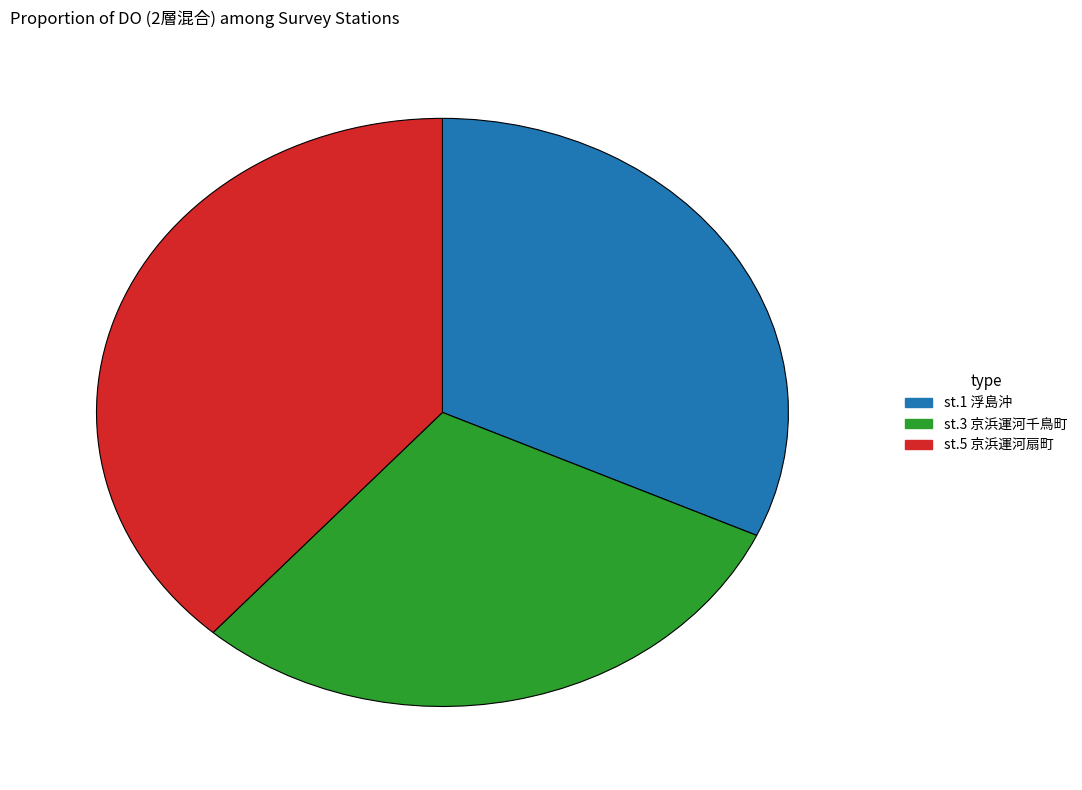

Between st.5 京浜運河扇町 and st.3 京浜運河千鳥町, which is larger?

st.5 京浜運河扇町